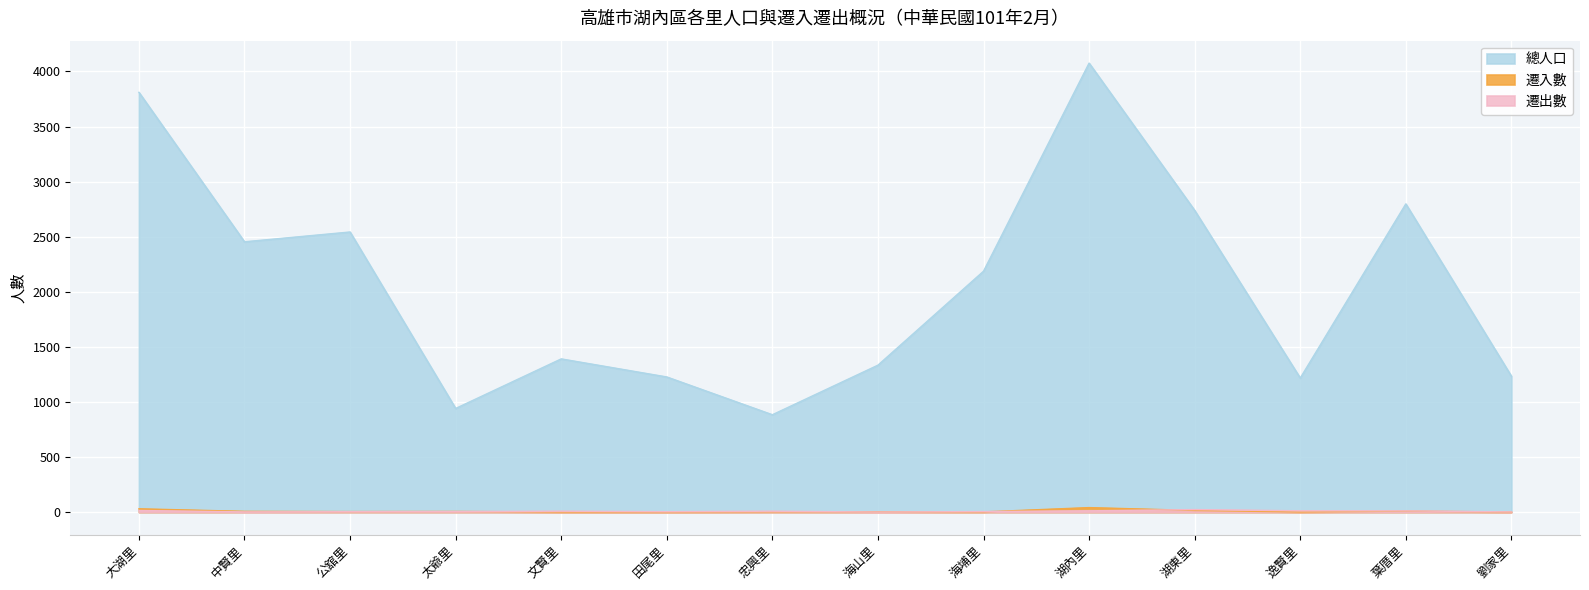

At which label is 總人口 closest to 2480?

中賢里